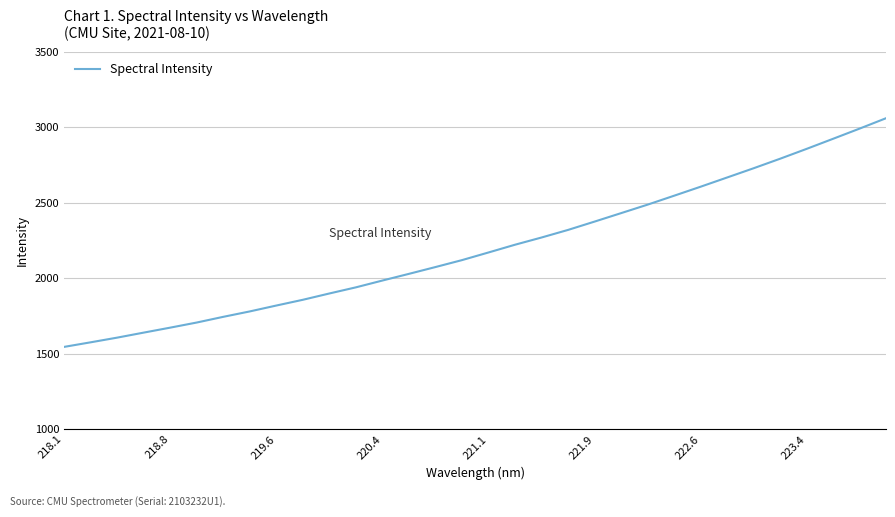

What is the sum of all values?

70434.2